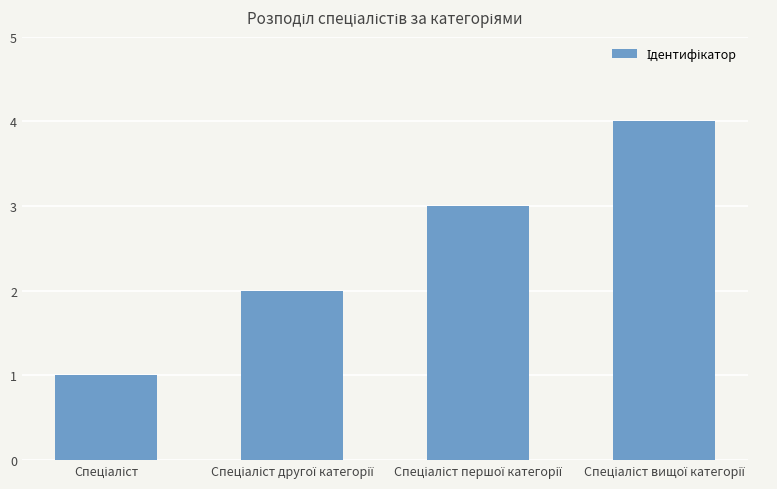

What is the maximum value shown in the chart?

4